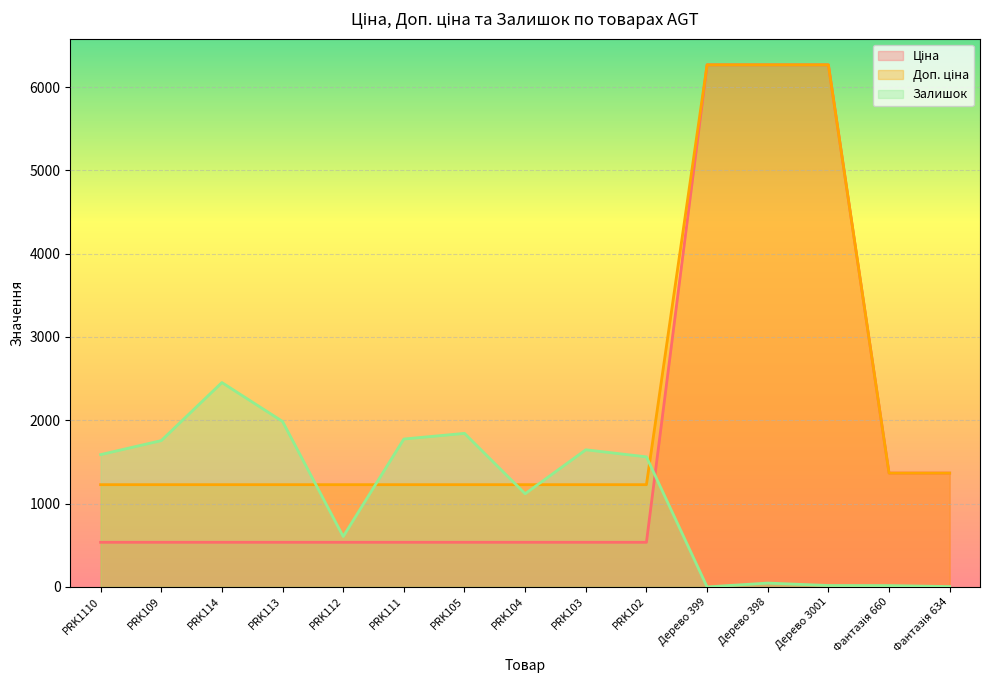

At which category is the sum across all series the highest?

Дерево 398